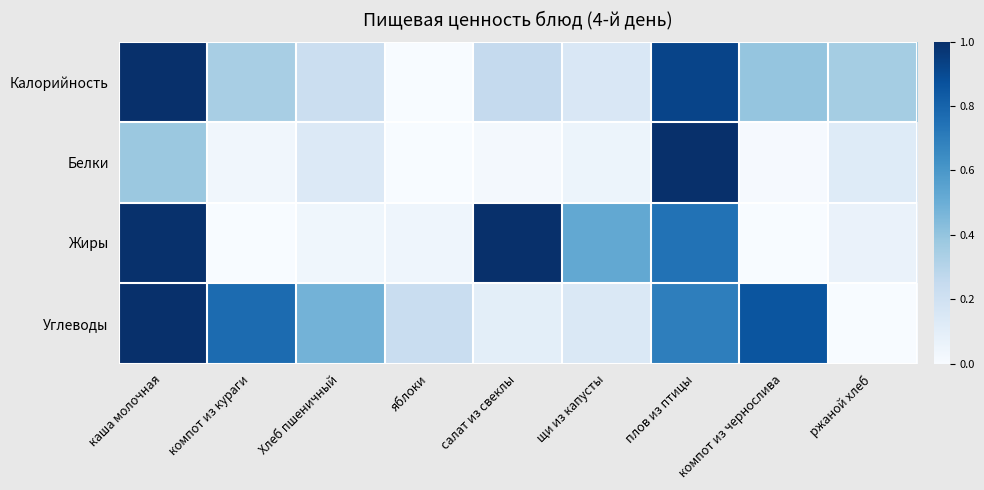

How many data points does each series have?

9